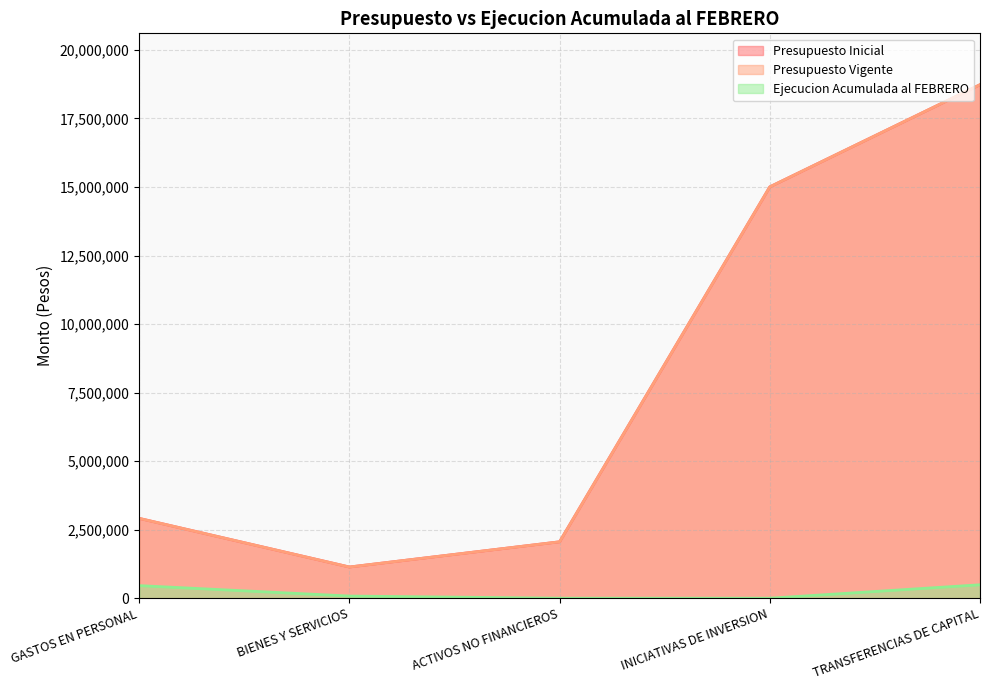

At which category is the sum across all series the highest?

TRANSFERENCIAS DE CAPITAL